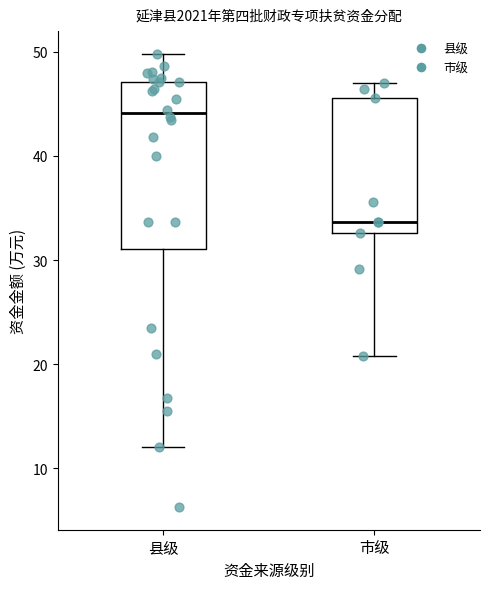

Which box's median line is the highest?

县级